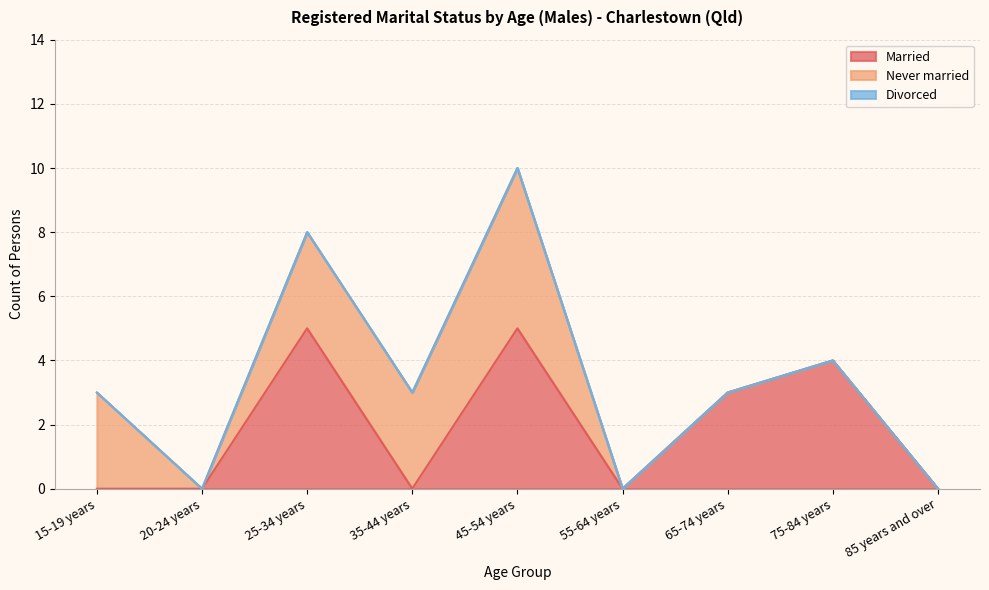

At which label is Married closest to 2?

65-74 years